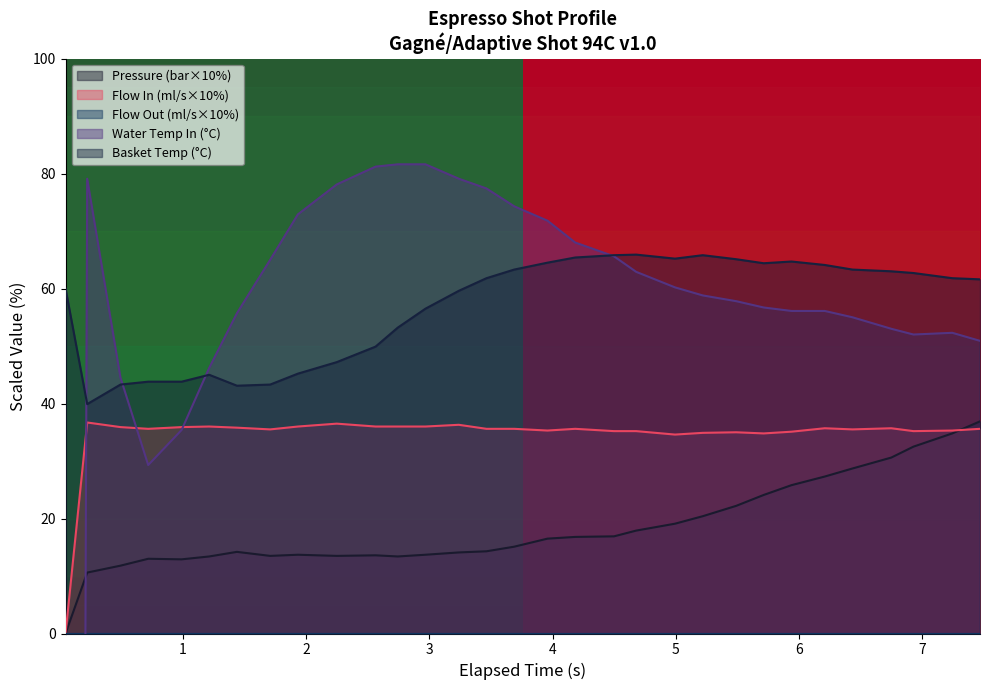

What is the lowest value of the Basket Temp (°C) series?

39.9